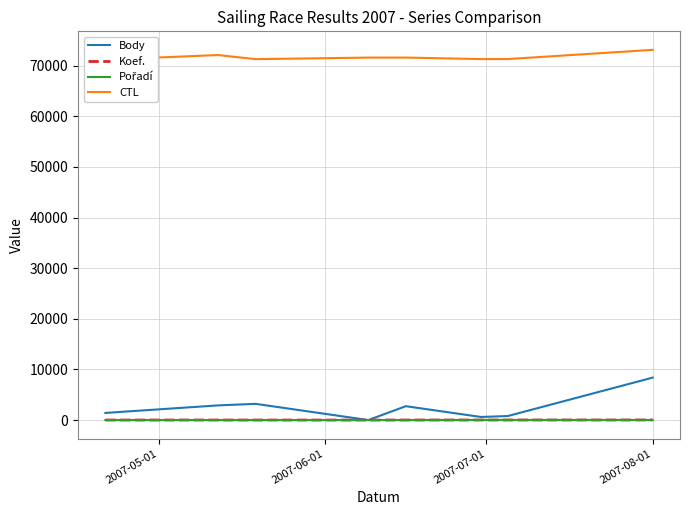

What is the highest value of the Body series?

8382